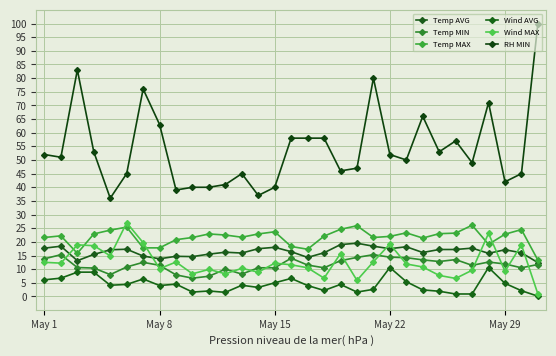

How many lines are shown in the chart?

6